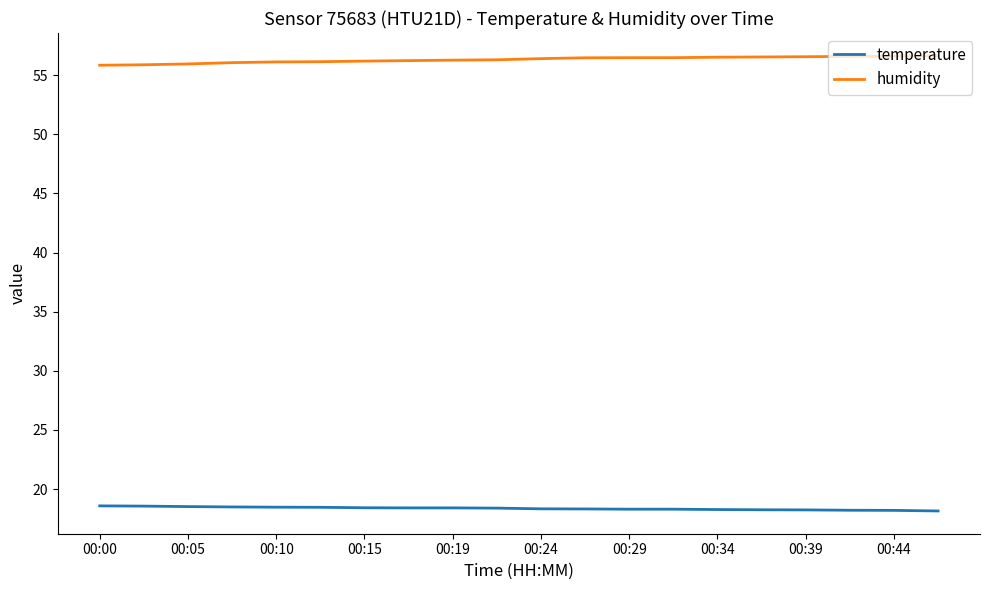

Which series has the largest total across all categories?

humidity